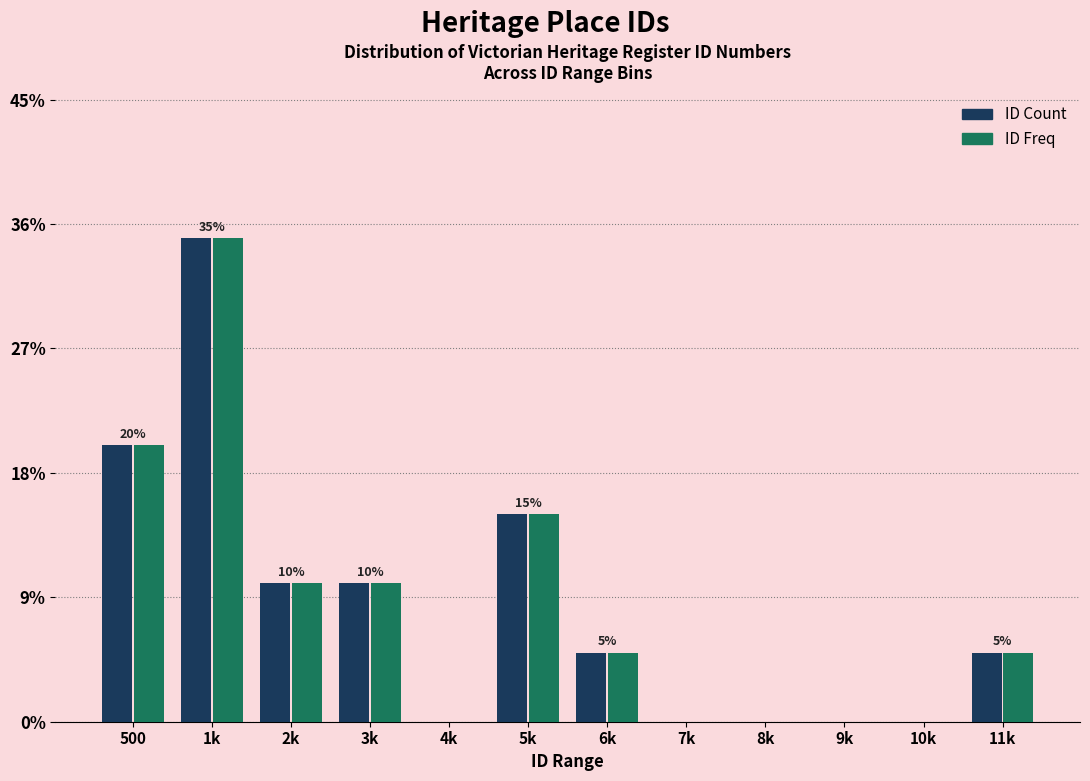

Reading left to right, what are all the values shown in this chart?

ID Count: 500=20	1k=35	2k=10	3k=10	4k=0	5k=15	6k=5	7k=0	8k=0	9k=0	10k=0	11k=5
ID Freq: 500=20	1k=35	2k=10	3k=10	4k=0	5k=15	6k=5	7k=0	8k=0	9k=0	10k=0	11k=5